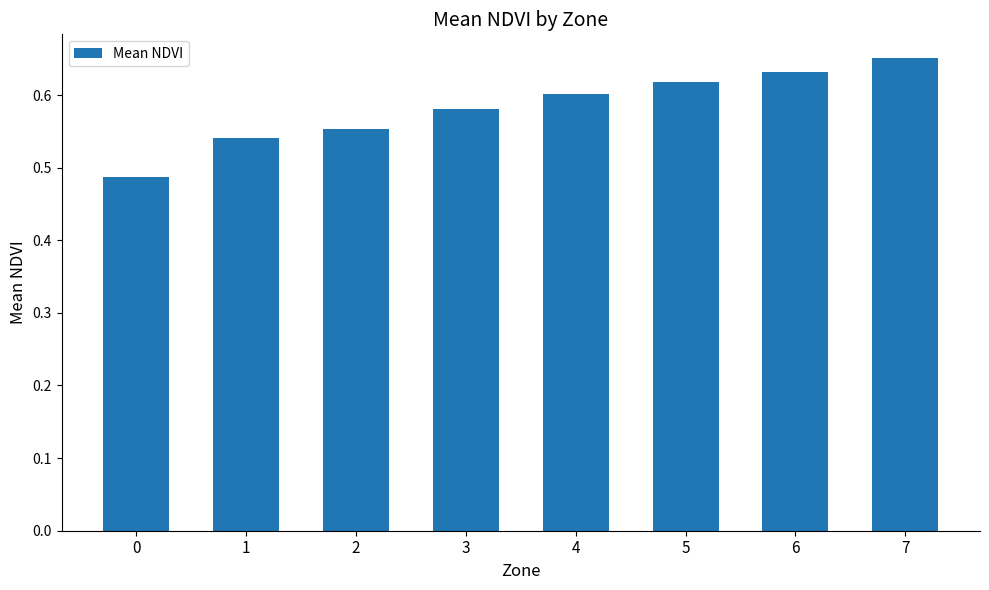

True or false: the data shows 0.3 at 2.

False